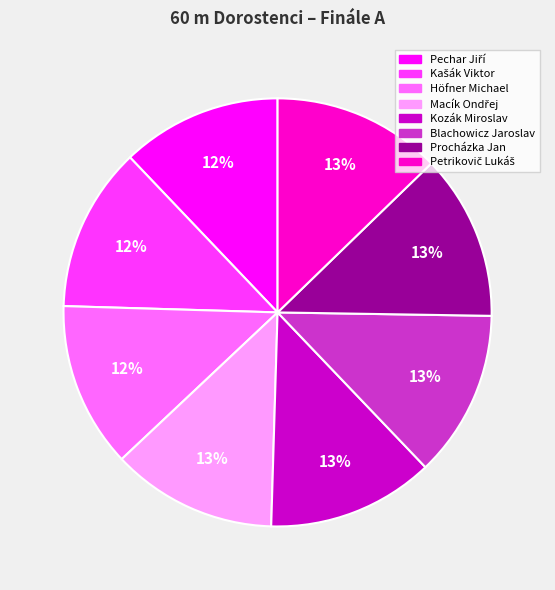

To the nearest percent, what percentage of the pie is Blachowicz Jaroslav?

13%